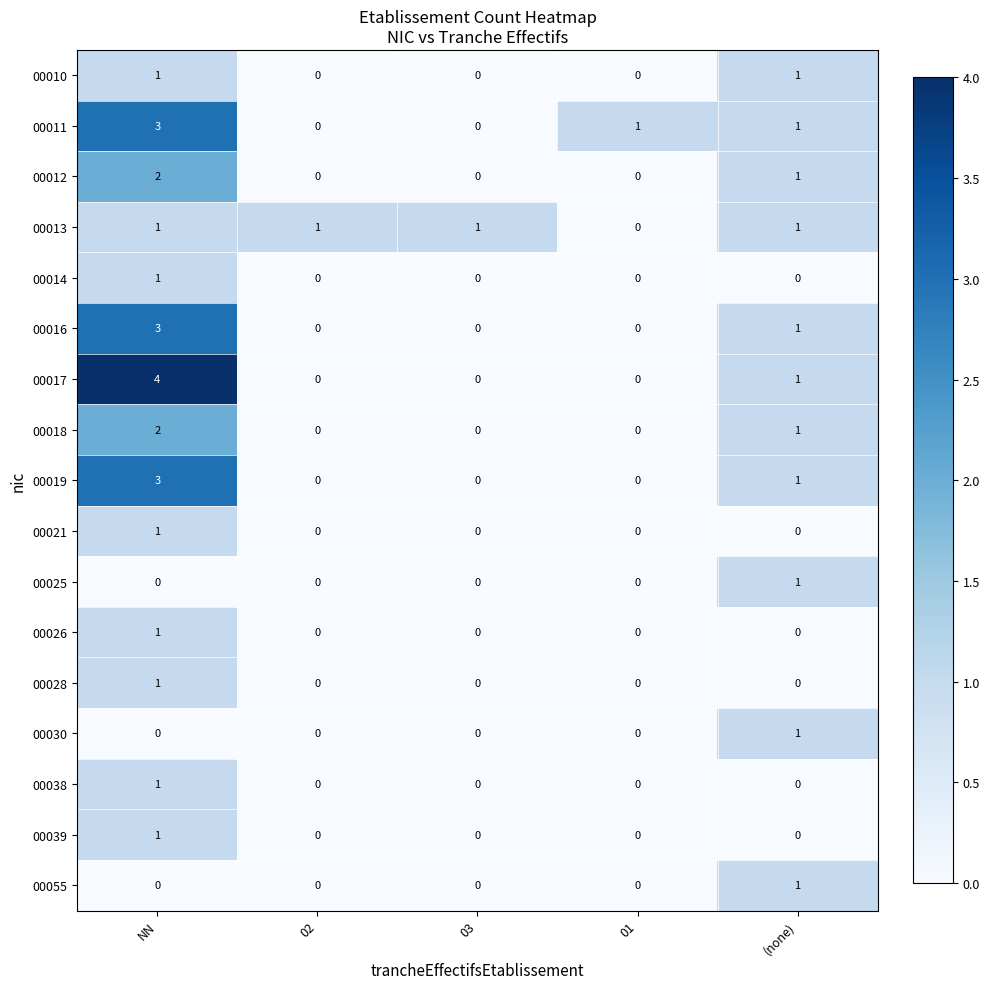

What is the spread (max minus min) of values at 01?

1